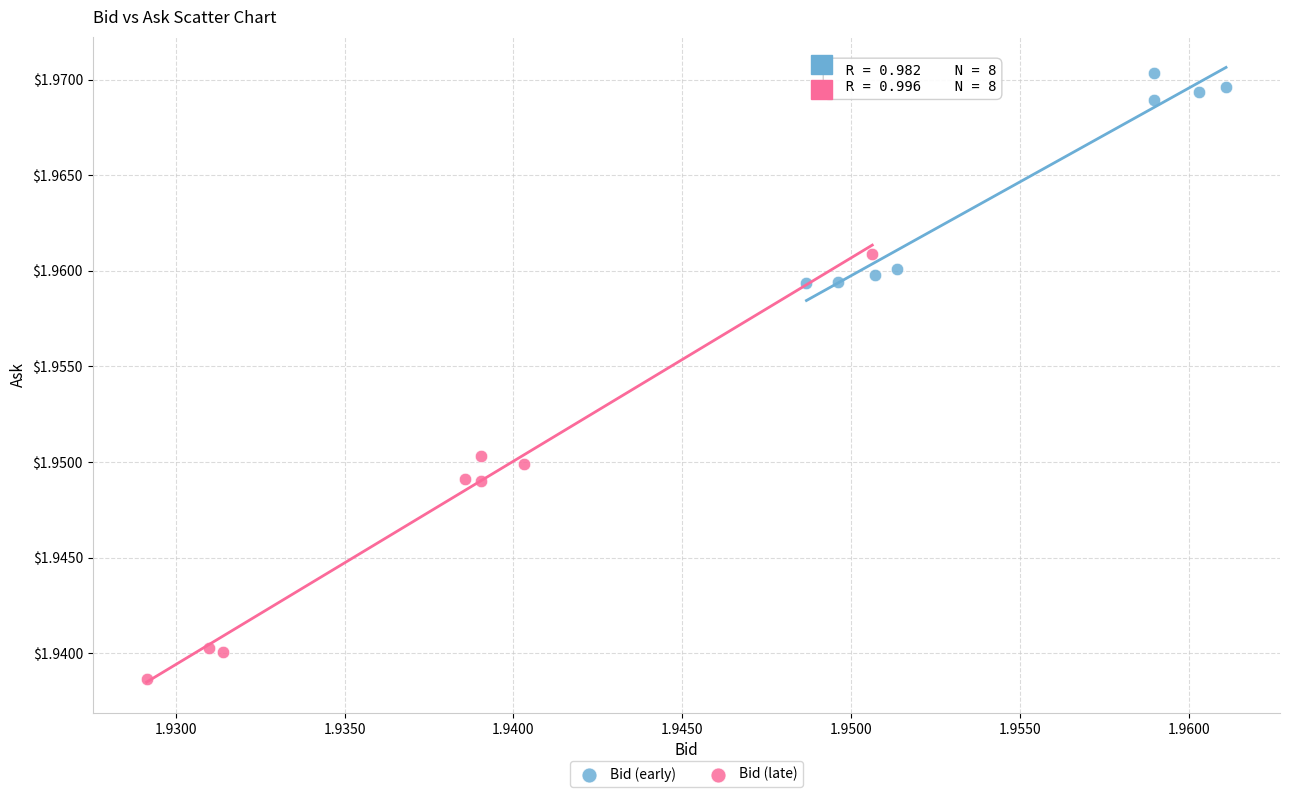

Which series reaches the maximum Y coordinate?

Bid (early)